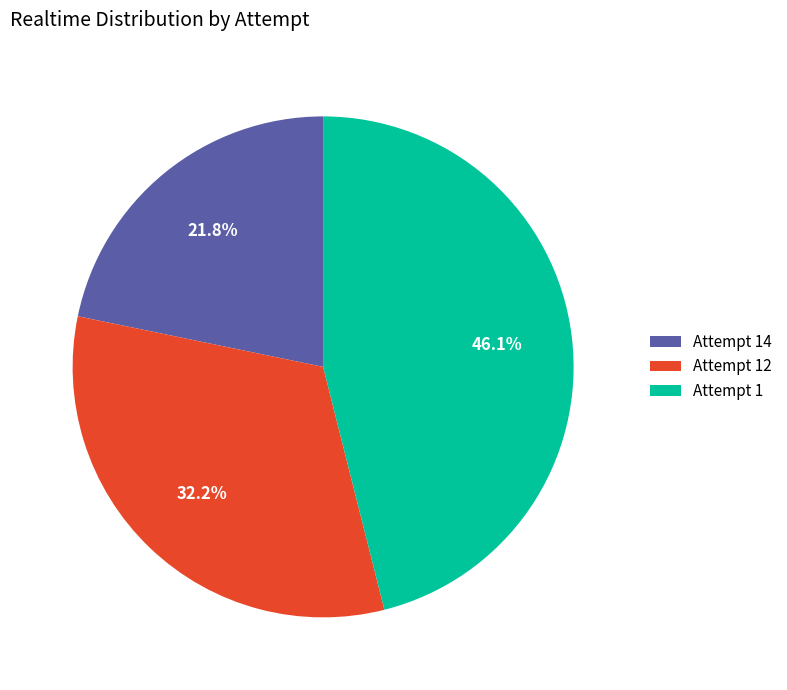

The Attempt 12 slice represents 22% of the pie. True or false?

False